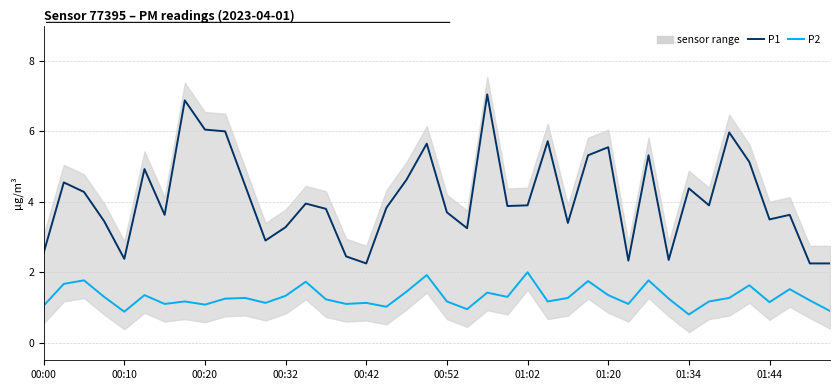

Read the P1 value at 00:52.

3.7